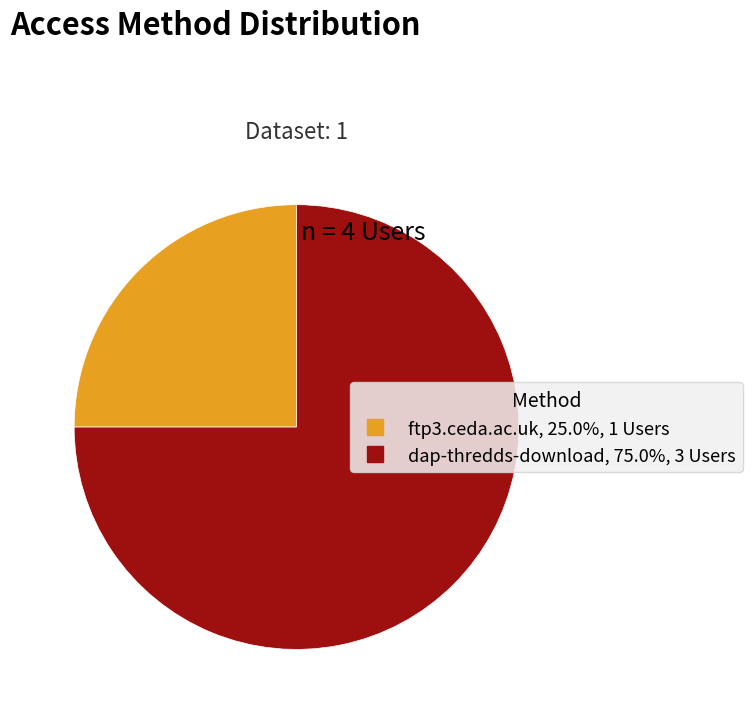

What is the majority slice?

dap-thredds-download